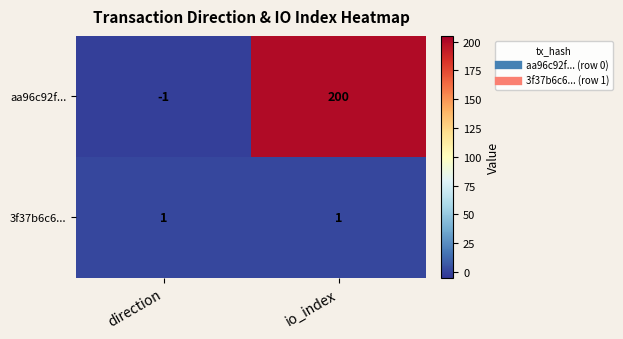

List the series in order of their overall mean, highest first.

aa96c92f..., 3f37b6c6...